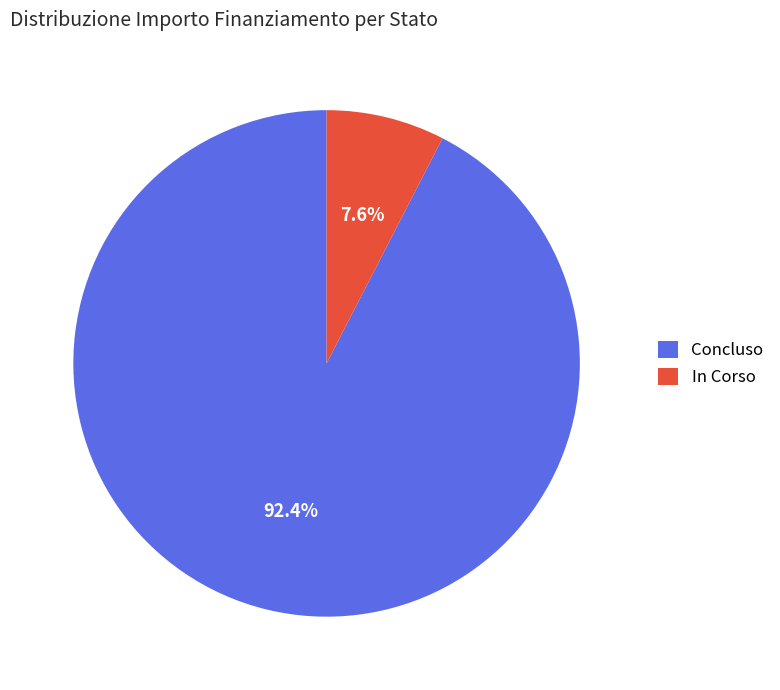

Which has a higher value, In Corso or Concluso?

Concluso